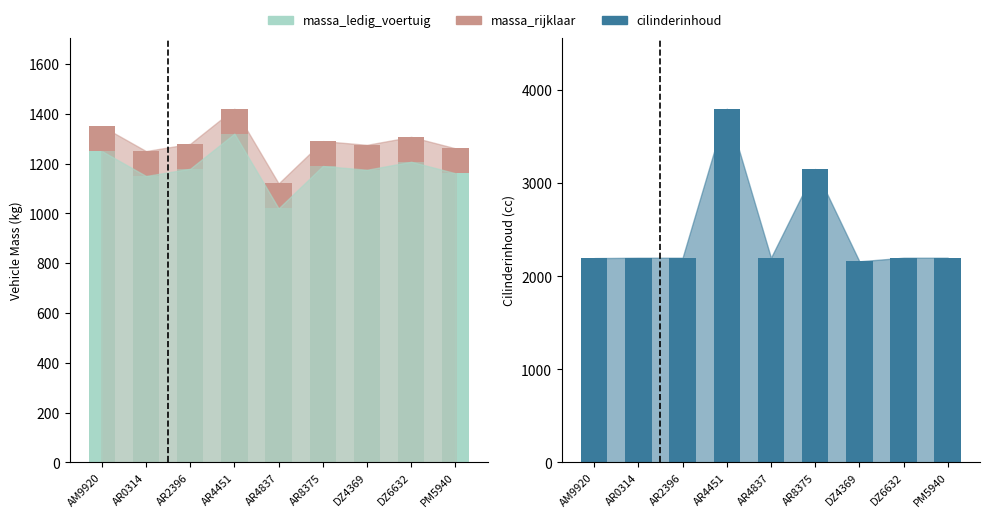

Which label corresponds to the smallest value in the chart?

AR4837